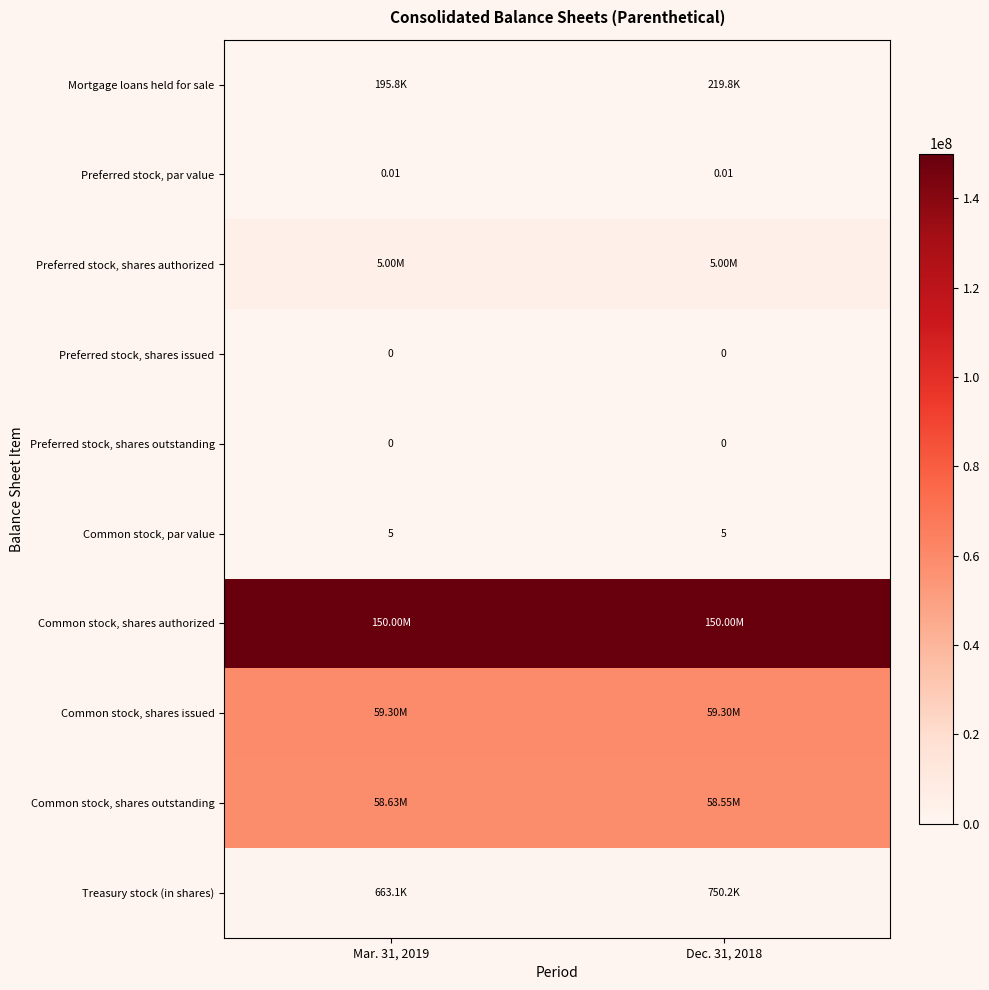

What is the difference between the highest and lowest values at Dec. 31, 2018?

150000000.0